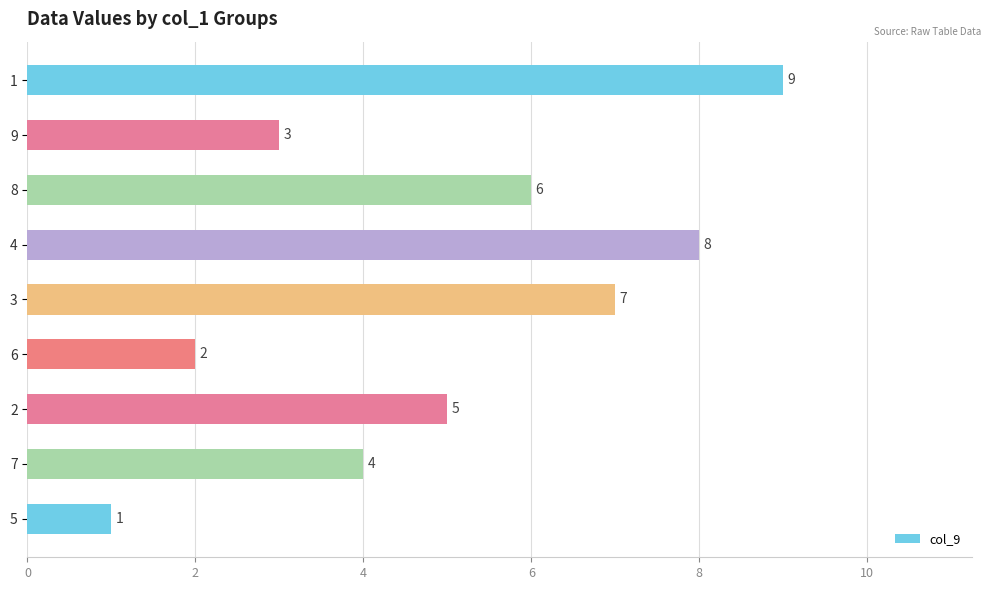

What is the value of the 7th bar from the top?

5